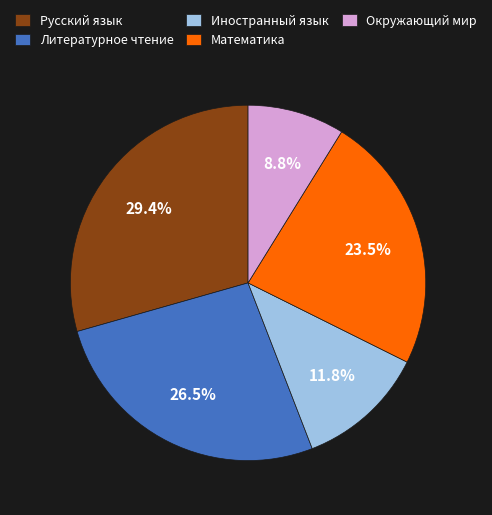

Combined, what portion of the pie is Литературное чтение and Русский язык?

55.9%